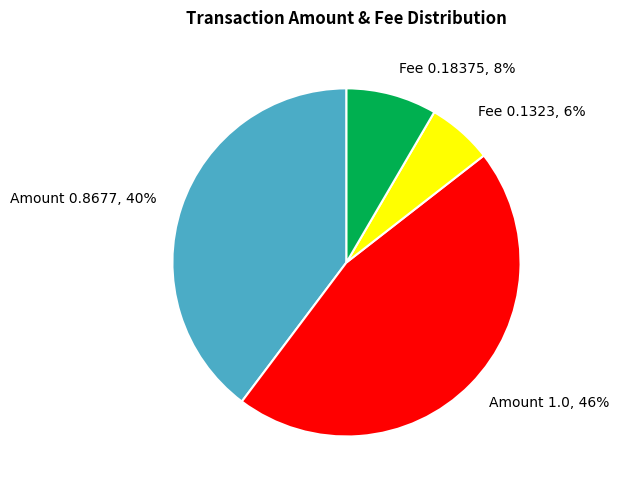

Is there a majority slice in this chart?

No